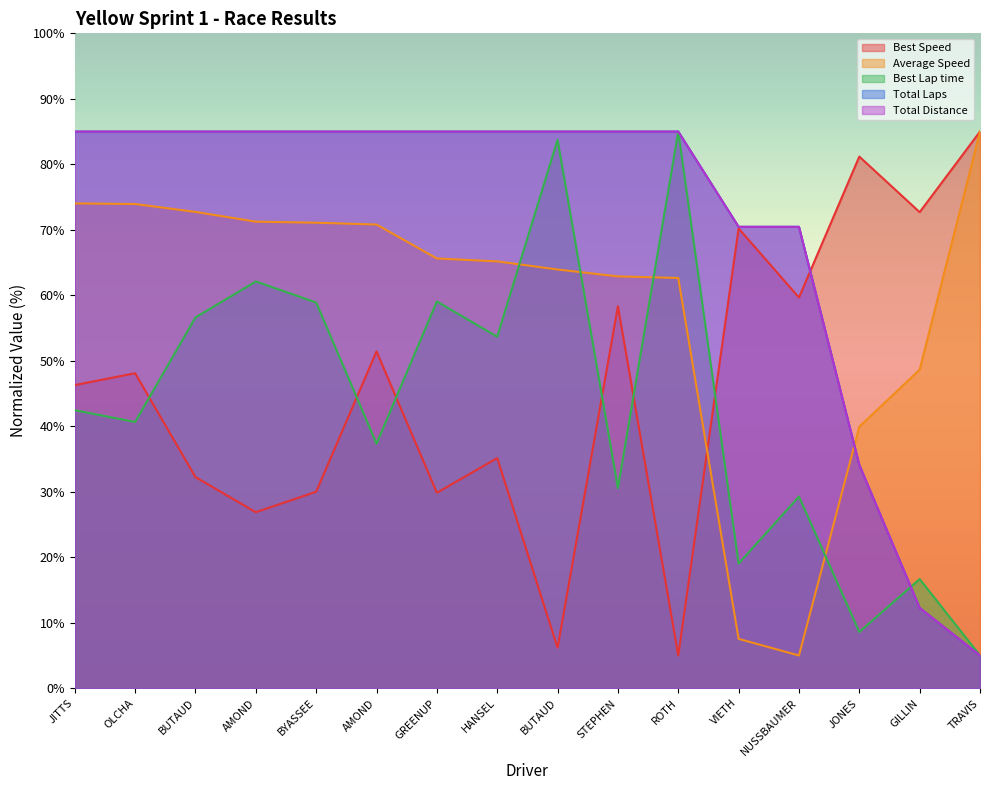

Reading left to right, transcribe all the data shown in this chart.

Best Lap time: 42.5	40.7	56.6	62.1	58.9	37.3	59.1	53.7	83.7	30.6	85.0	19.0	29.3	8.6	16.7	5.0
Best Speed: 46.3	48.1	32.2	26.9	30.0	51.4	29.9	35.1	6.2	58.3	5.0	70.2	59.7	81.2	72.7	85.0
Average Speed: 74.0	73.9	72.7	71.2	71.1	70.8	65.6	65.2	63.9	62.9	62.6	7.5	5.0	39.9	48.6	85.0
Total Laps: 85.0	85.0	85.0	85.0	85.0	85.0	85.0	85.0	85.0	85.0	85.0	70.5	70.5	34.1	12.3	5.0
Total Distance: 85.0	85.0	85.0	85.0	85.0	85.0	85.0	85.0	85.0	85.0	85.0	70.5	70.5	34.1	12.3	5.0